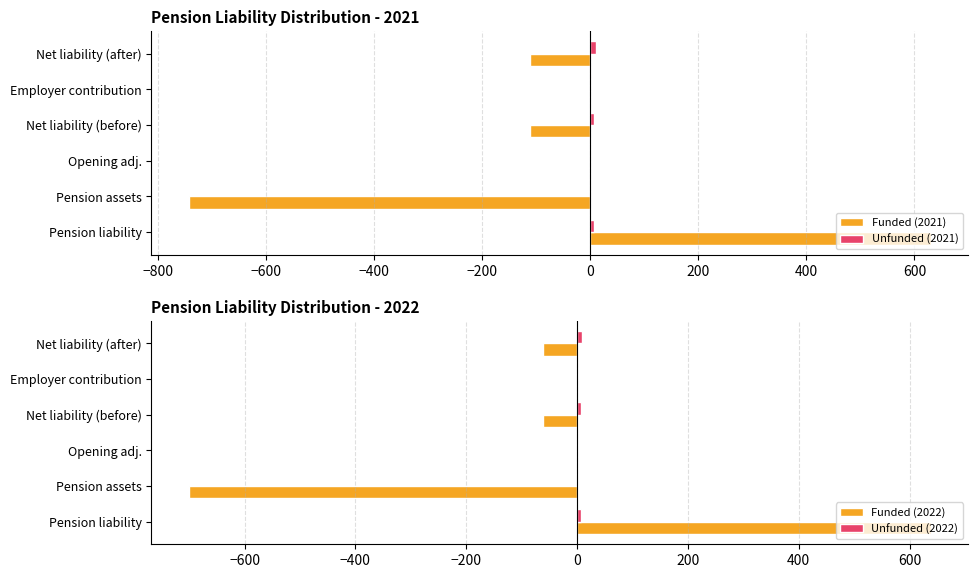

Is it true that Funded (2021) equals -112 at Net liability (before)?

True